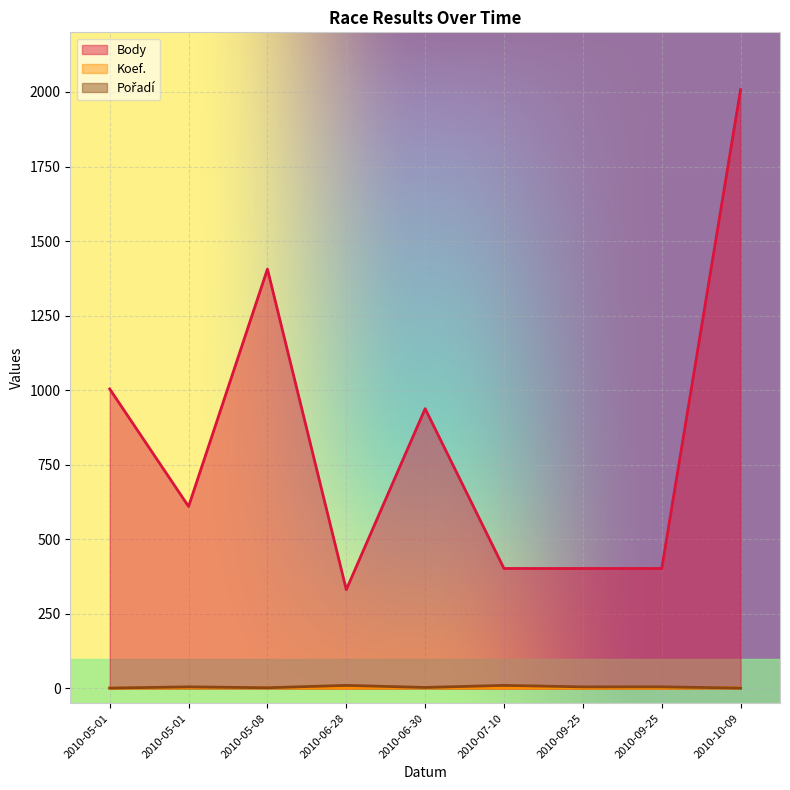

What is the difference between the second highest and minimum values in the Koef. series?

1